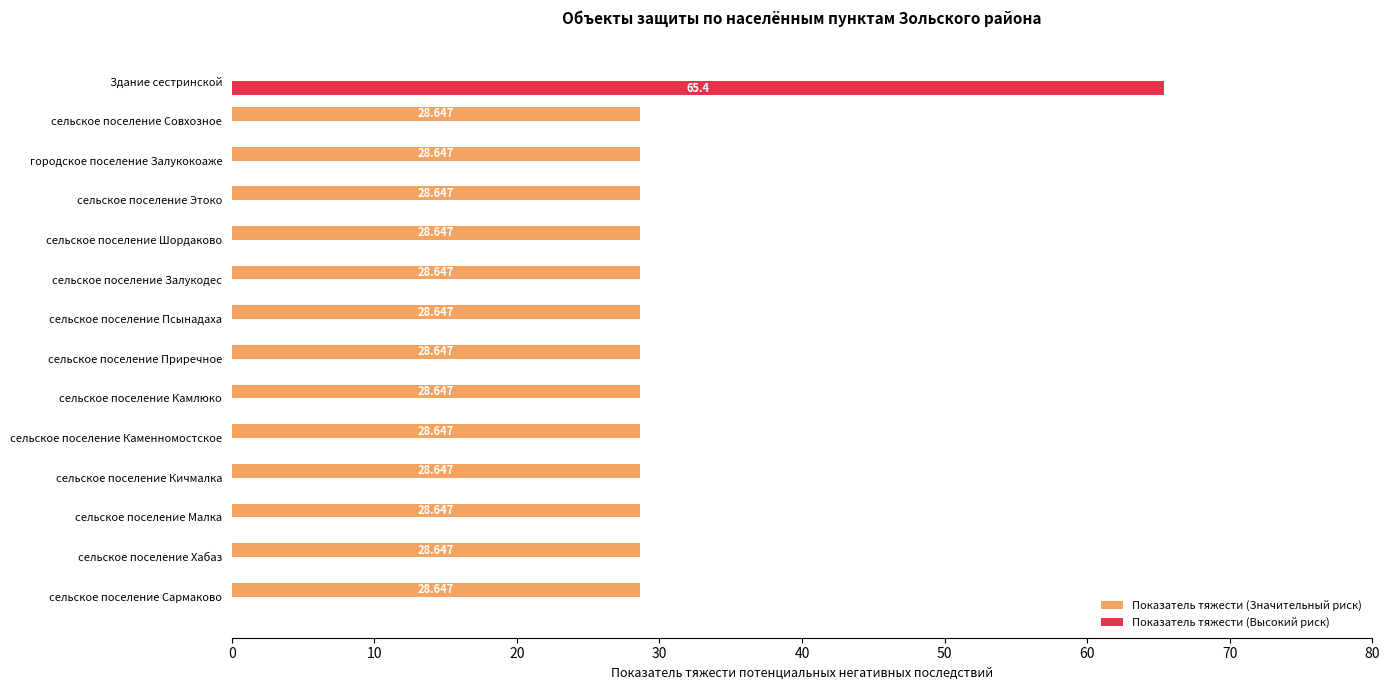

At which category is the sum across all series the highest?

Здание сестринской